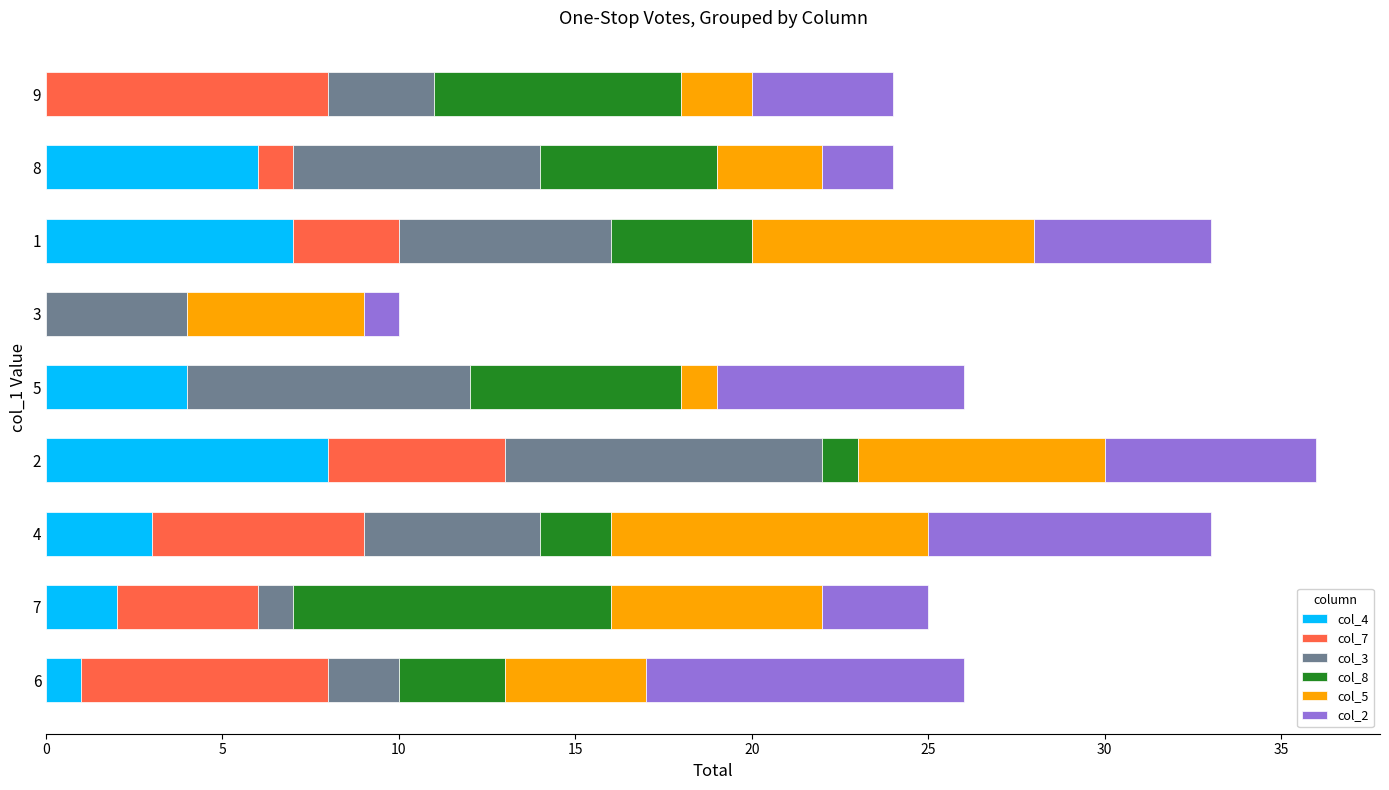

Count the number of categories in the chart.

9